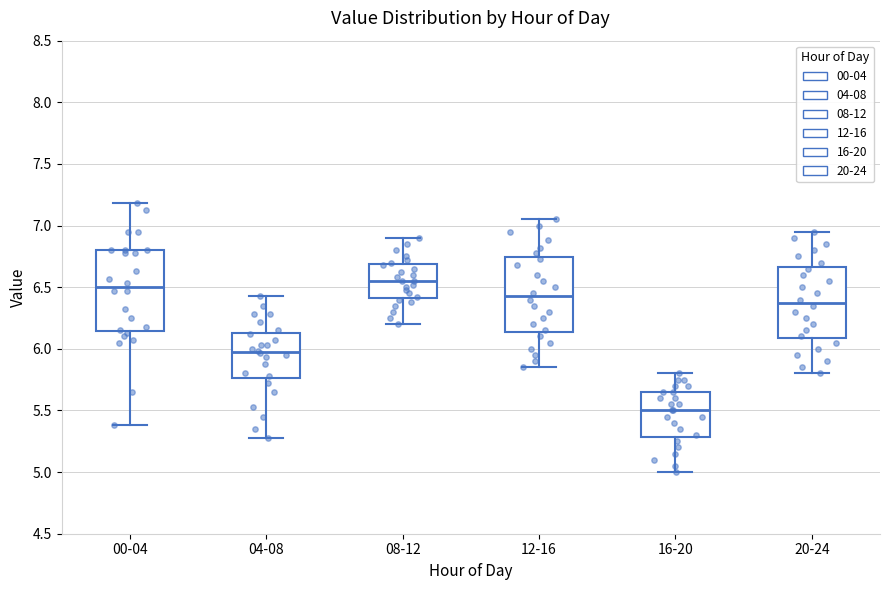

Where does the upper whisker of the box for 04-08 end on the y-axis? The values are not printed on the chart, so give them approximately, as read against the axis.

6.45